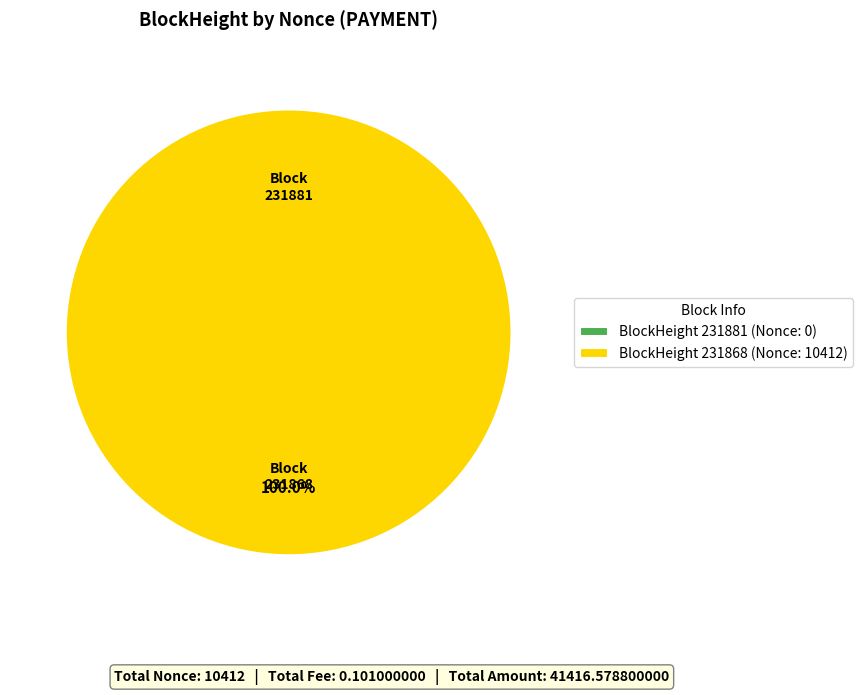

What is the smallest slice in the pie chart?

231881